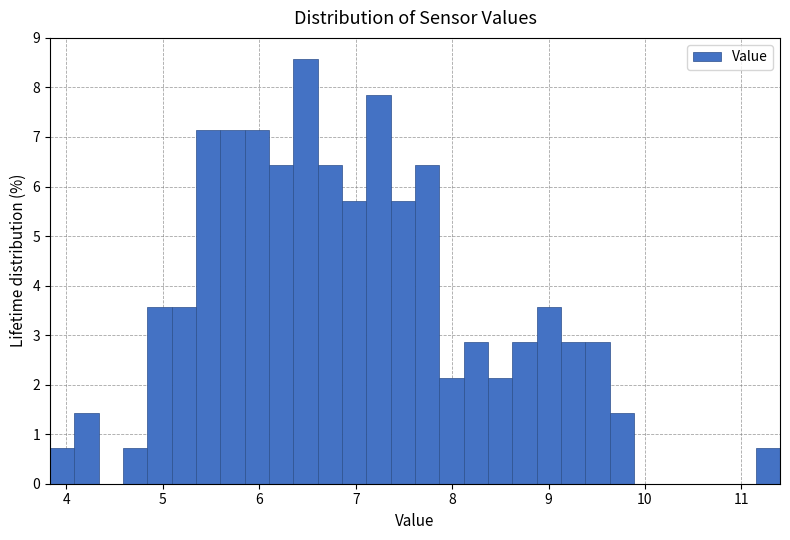

Read against the x-axis, roughly where is the centre of the tallest bar?

6.5